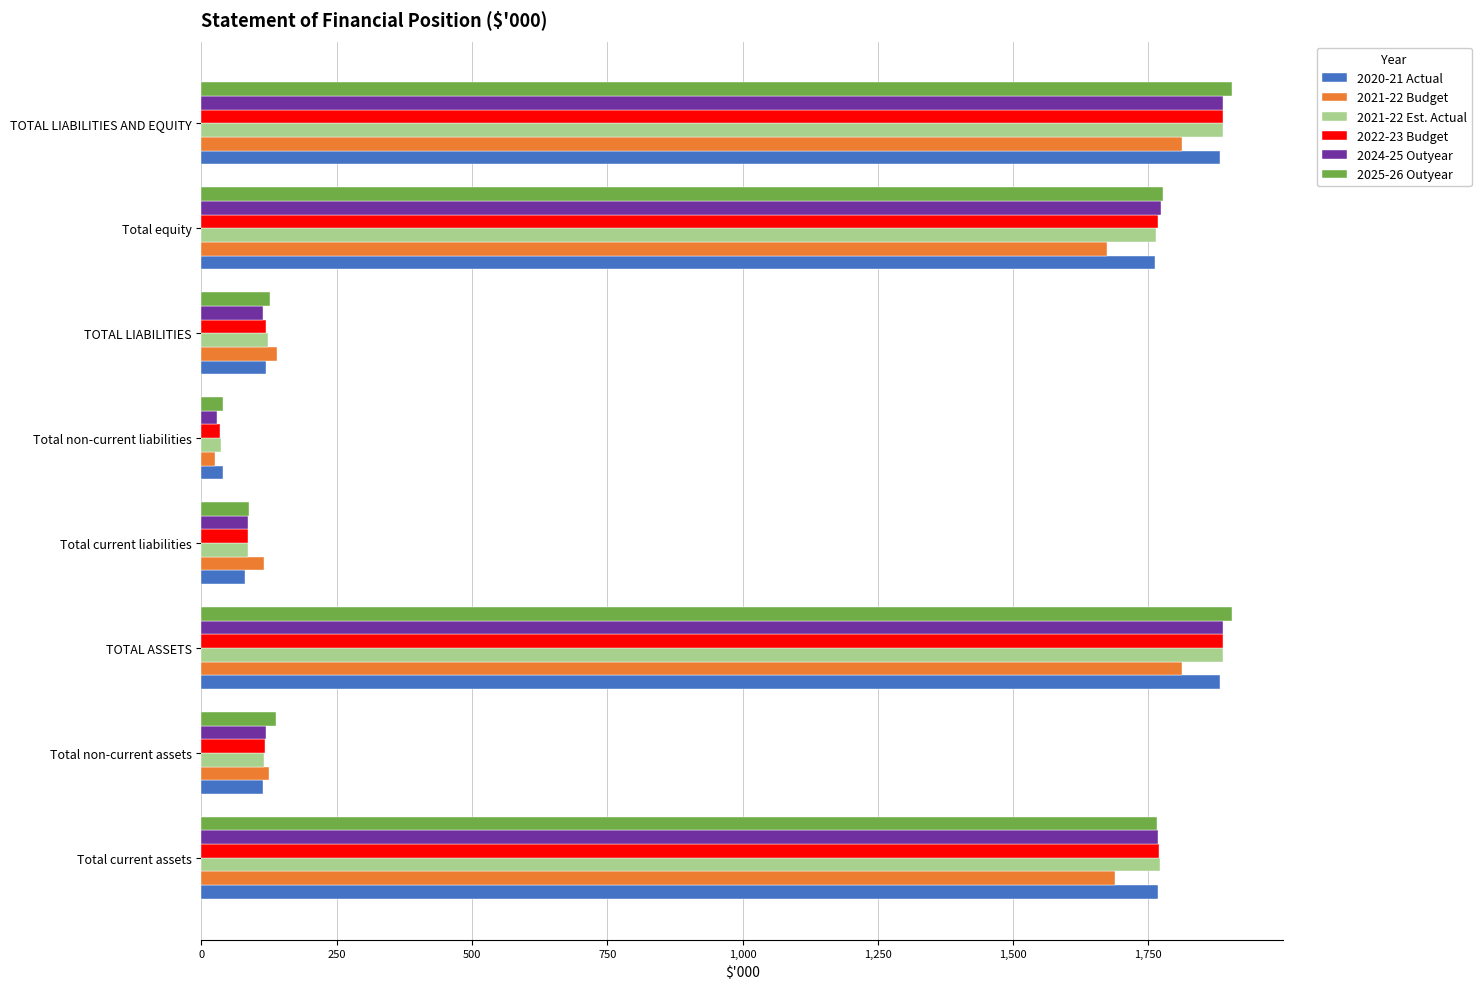

What is the difference between the second highest and minimum values in the 2020-21 Actual series?

1843